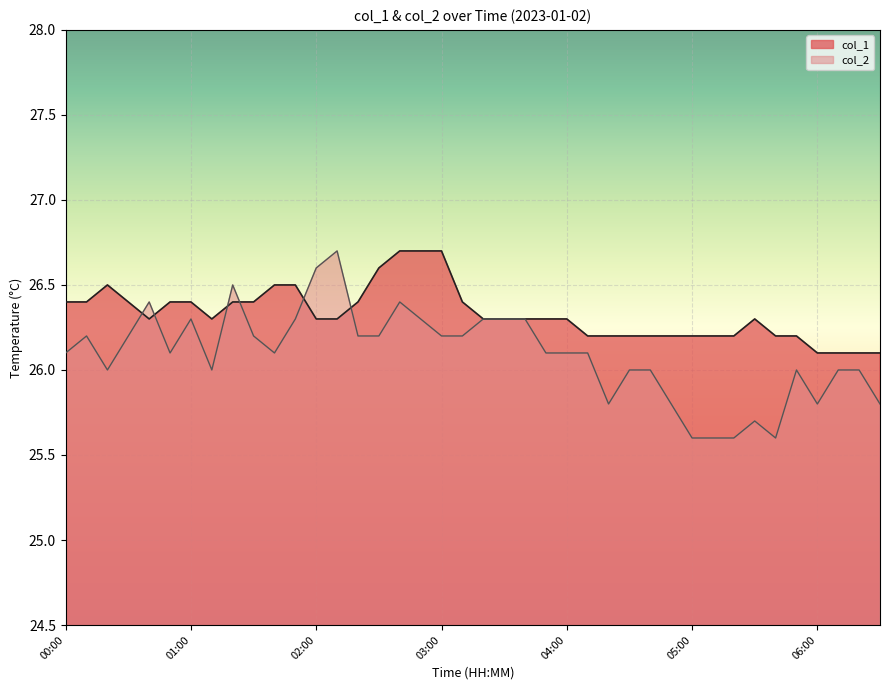

Count the values in the range 26 to 27.

40